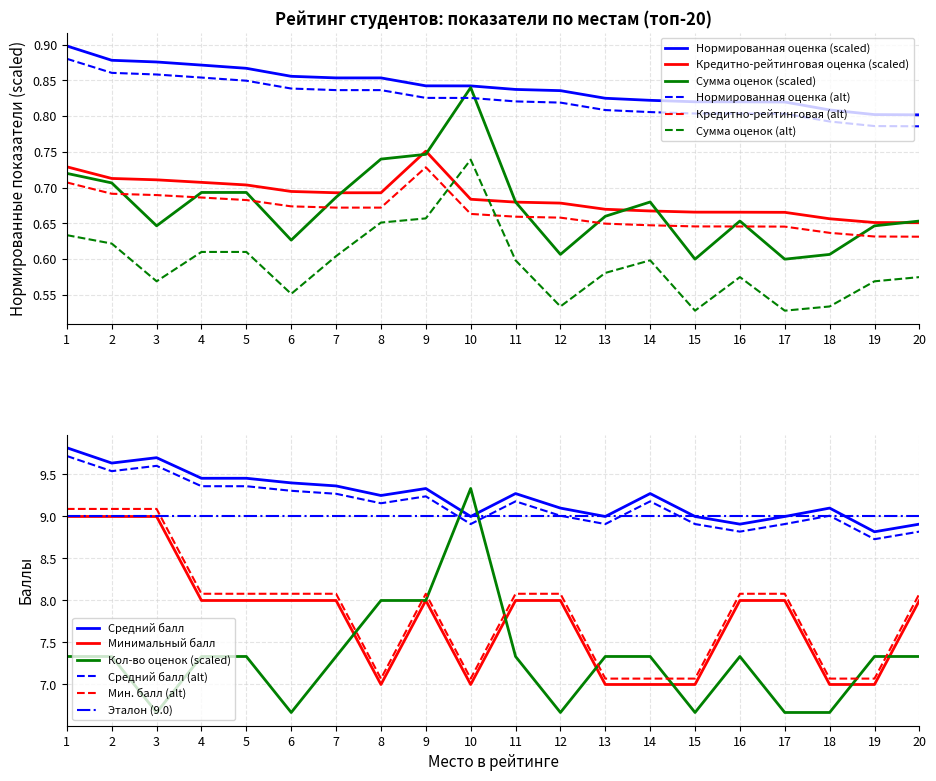

At how many categories does at least one series exceed 3?

20